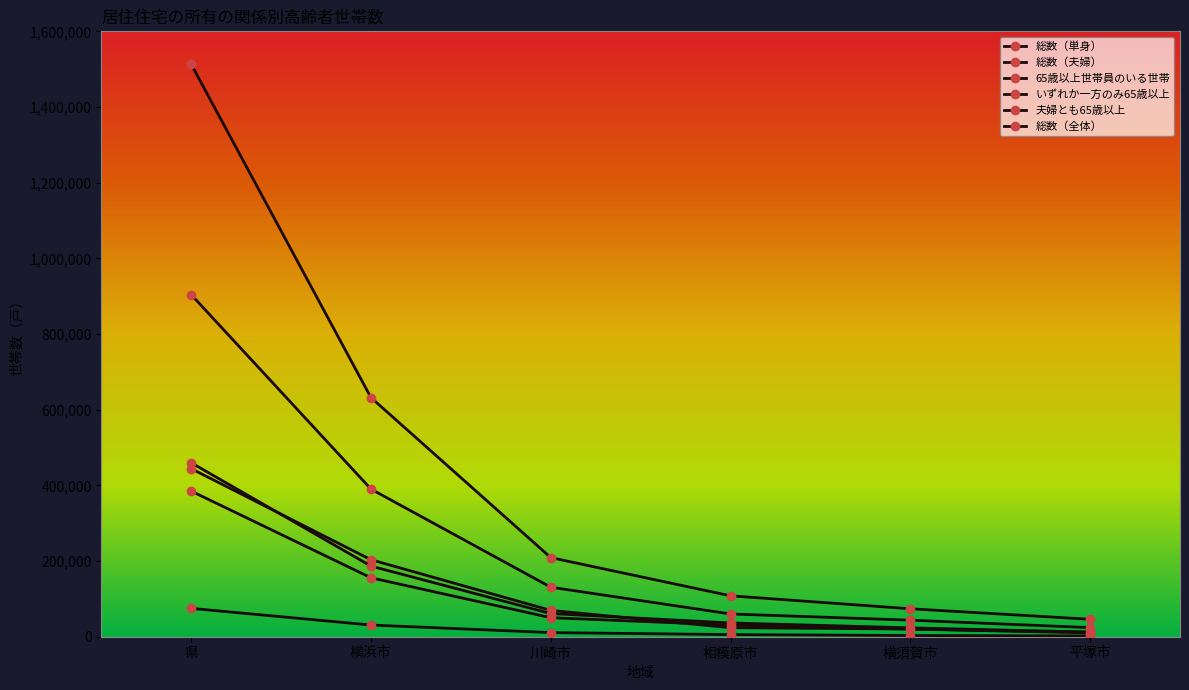

True or false: 65歳以上世帯員のいる世帯 and 総数（夫婦） cross at least once.

False